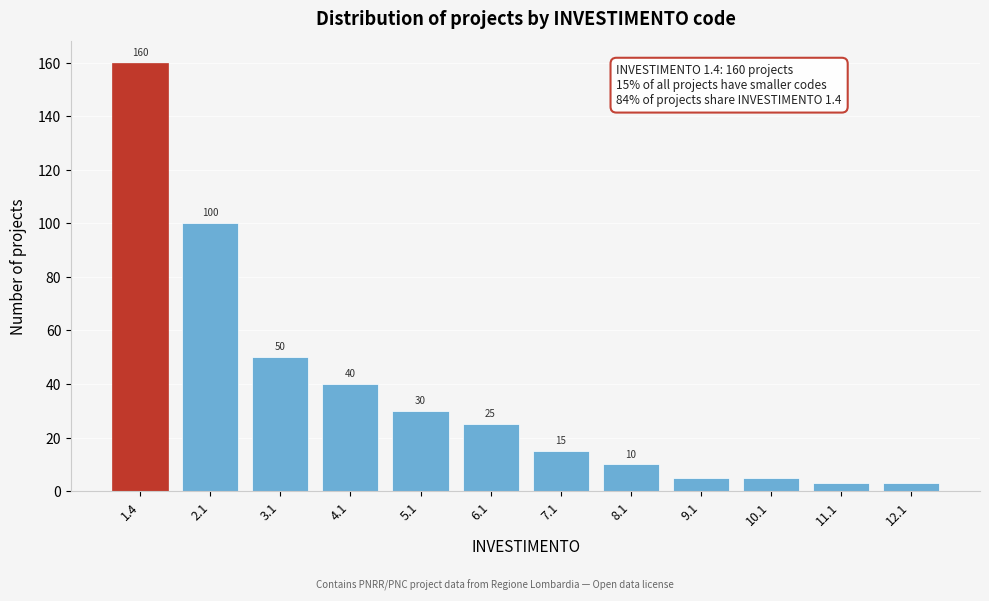

Reading right to left, what are all the values shown in this chart?

3	3	5	5	10	15	25	30	40	50	100	160